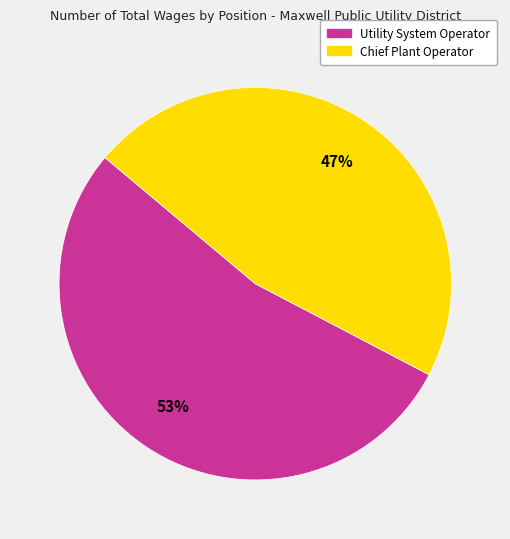

Is it true that Chief Plant Operator is 40% of the pie?

False